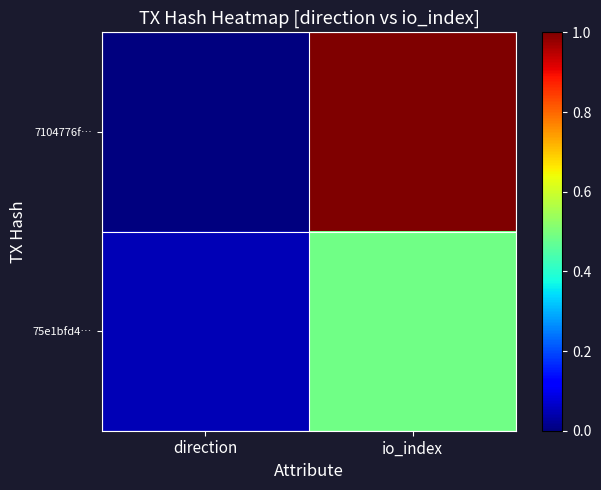

Which series changed the most between direction and io_index?

7104776f…